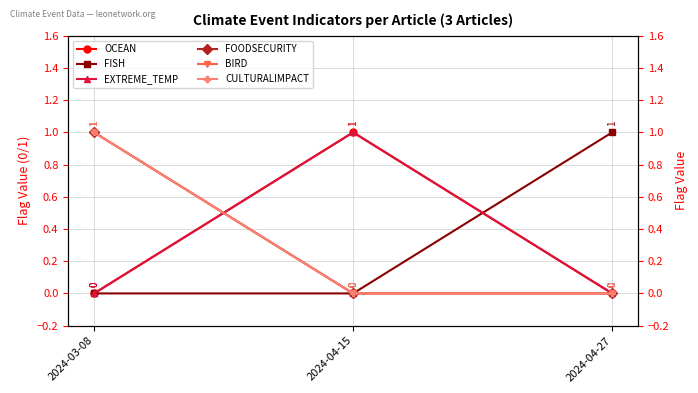

Which has a higher value, 2024-03-08 or 2024-04-15?

2024-04-15